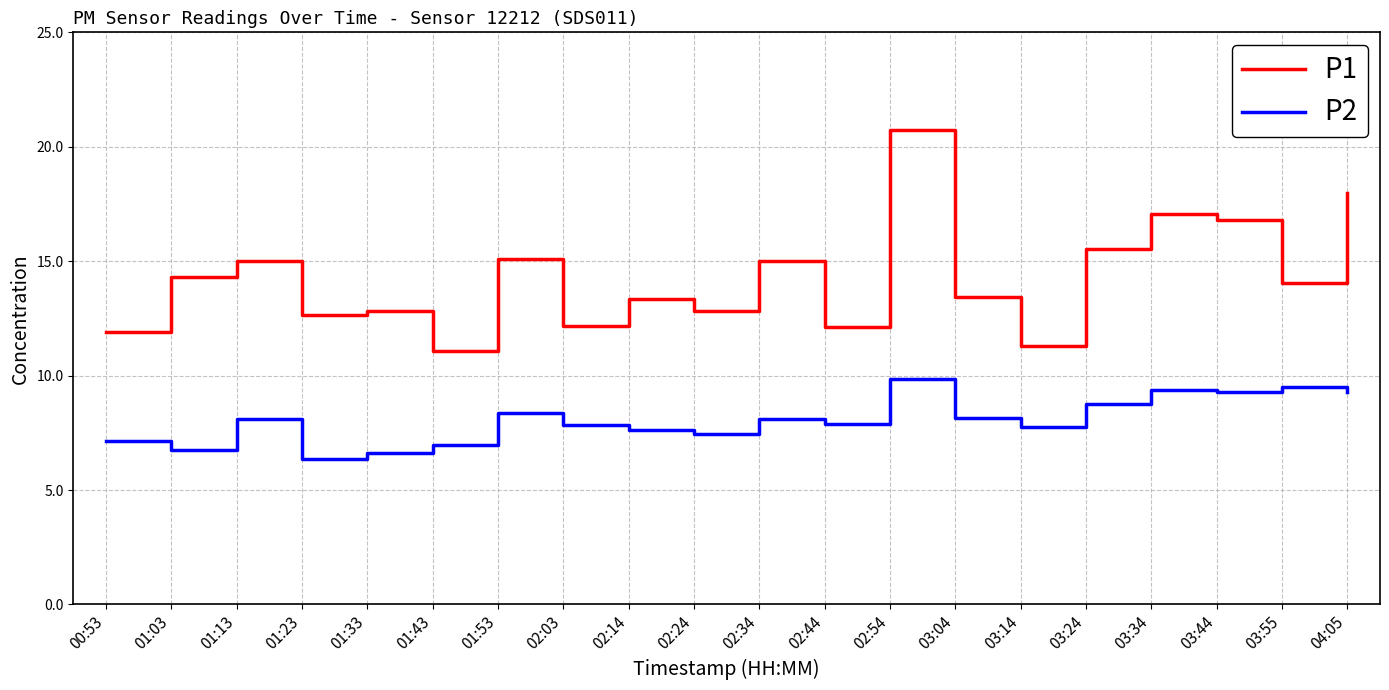

The P1 series shows 6.1 at 02:03. True or false?

False